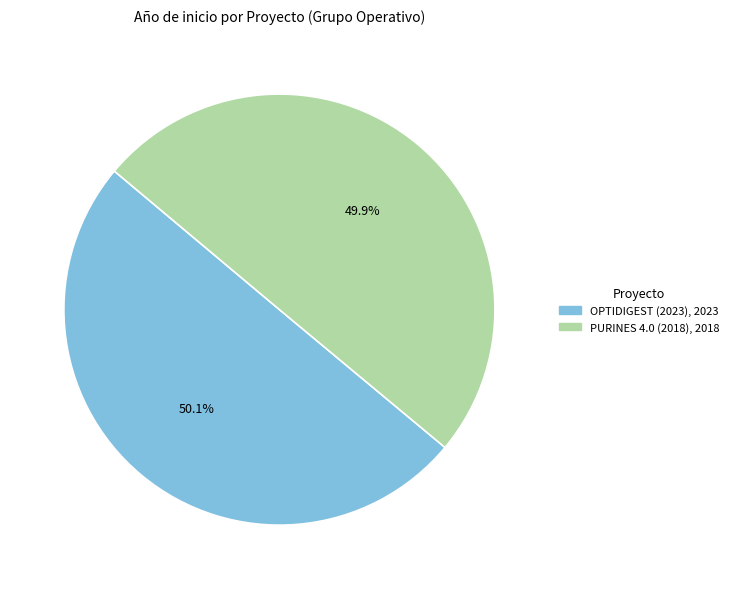

Is there a majority slice in this chart?

Yes